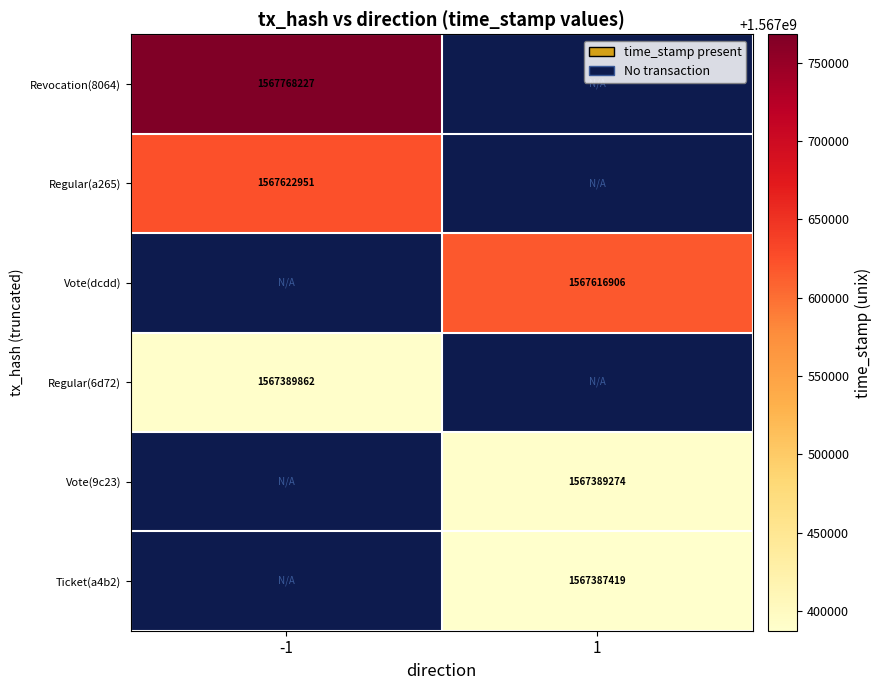

The value of Regular(a265) at -1 is 356593278. True or false?

False